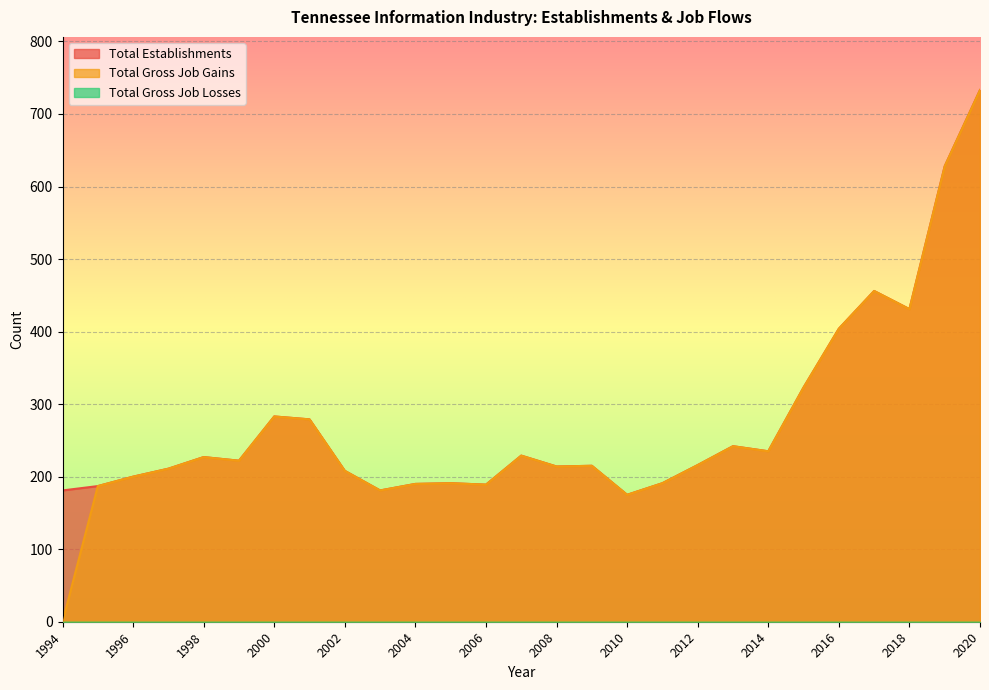

How many values in Total Gross Job Gains are above zero?

26